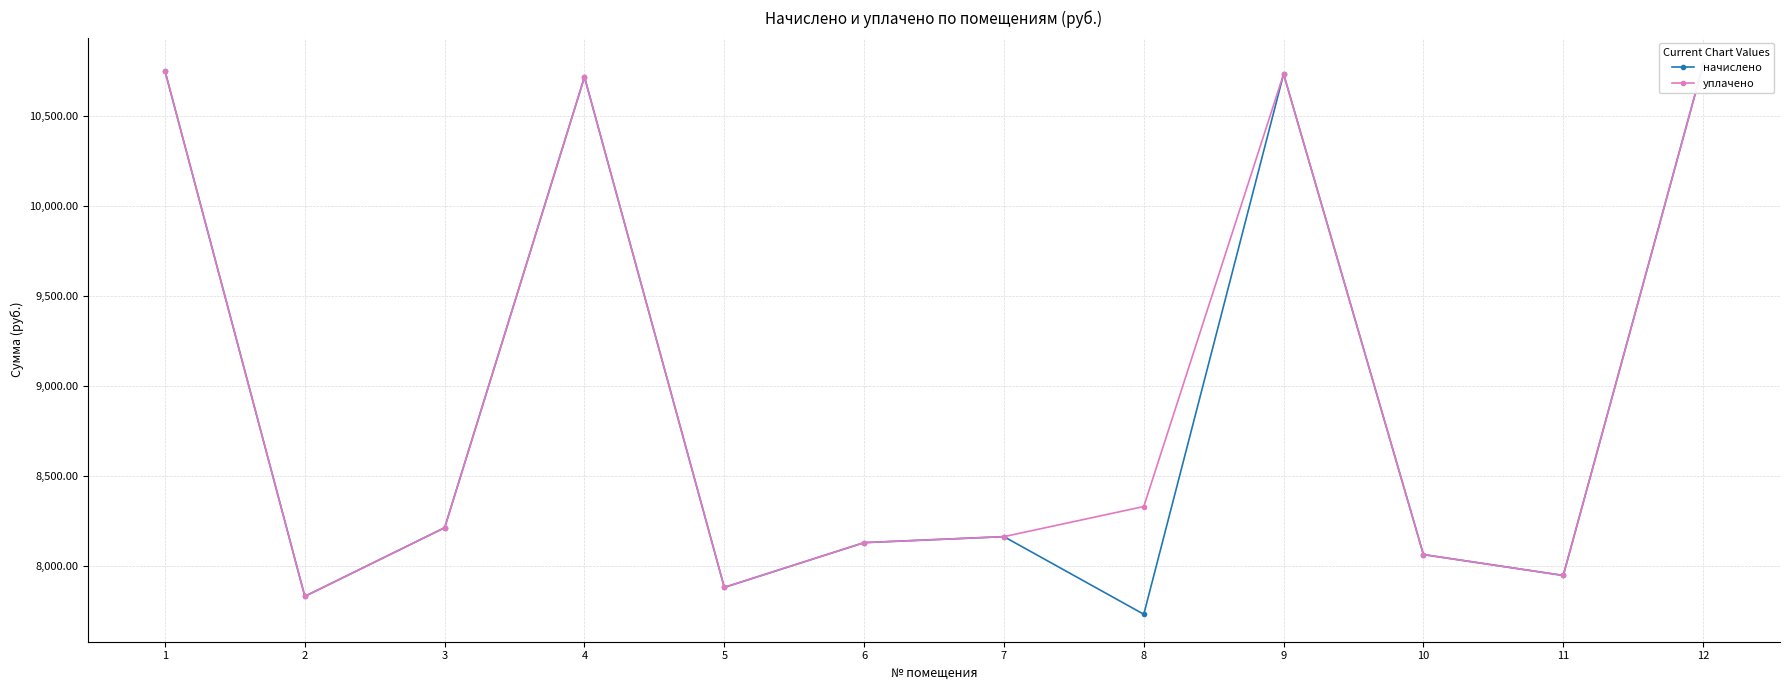

Rank the series by their average value, from lowest to highest.

начислено, уплачено